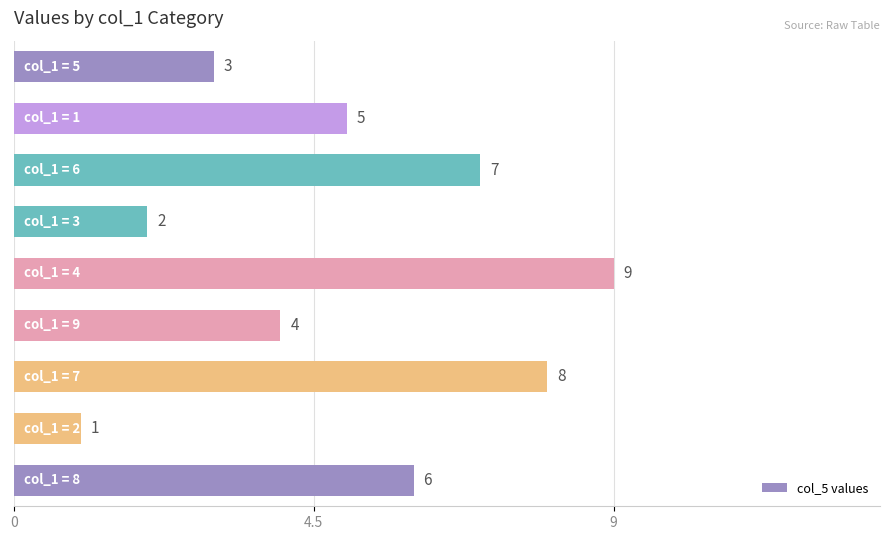

What is the maximum value shown in the chart?

9